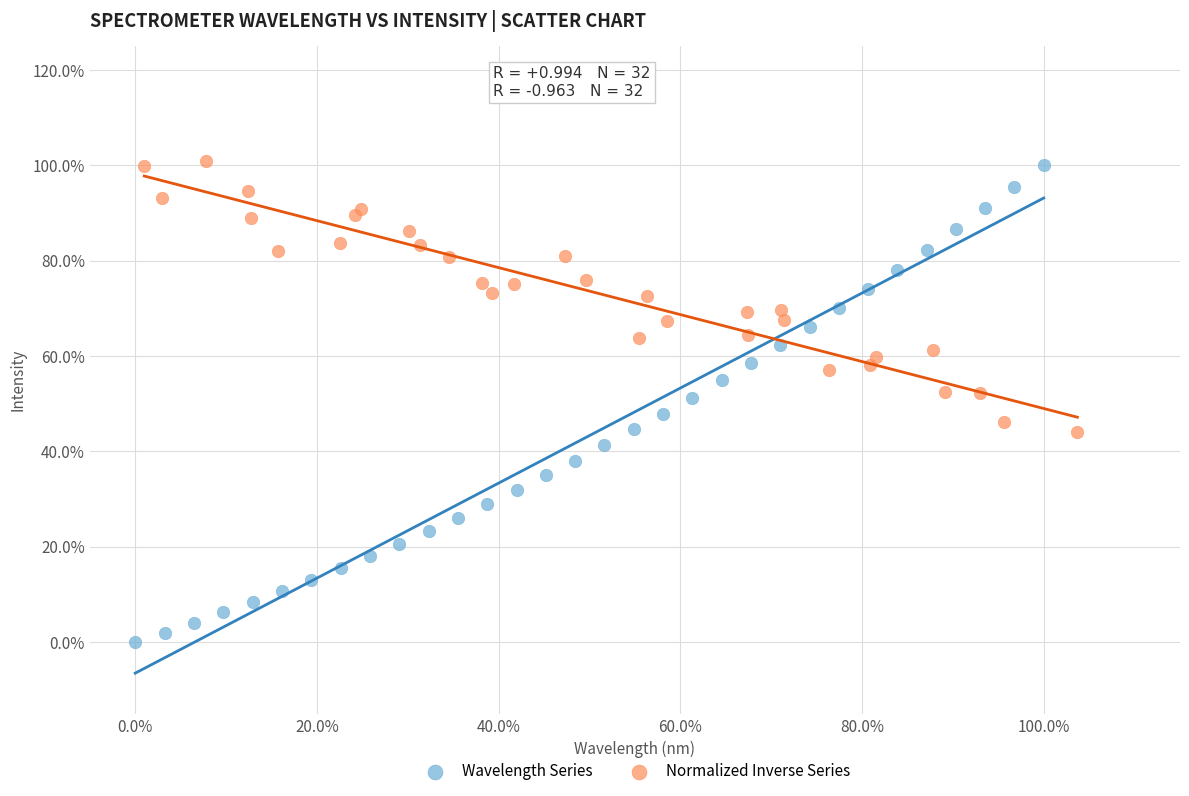

What are all the series names shown in the legend?

Wavelength Series, Normalized Inverse Series